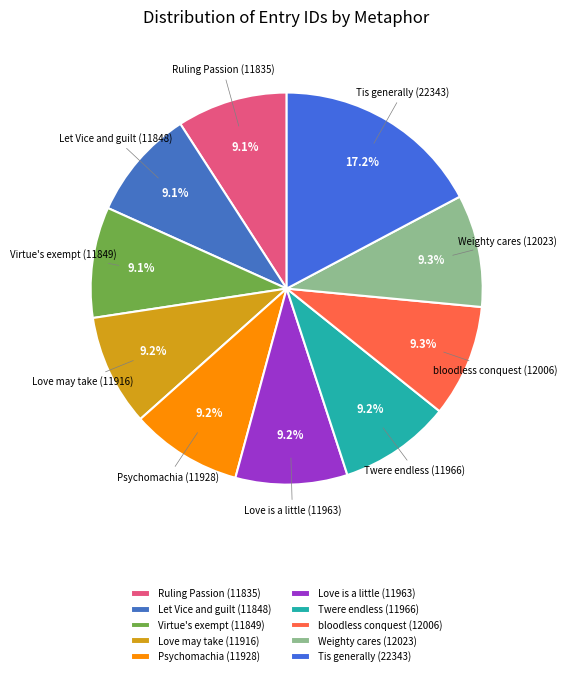

What is the total percentage of Let Vice and guilt (11848) and Love may take (11916)?

18.3%